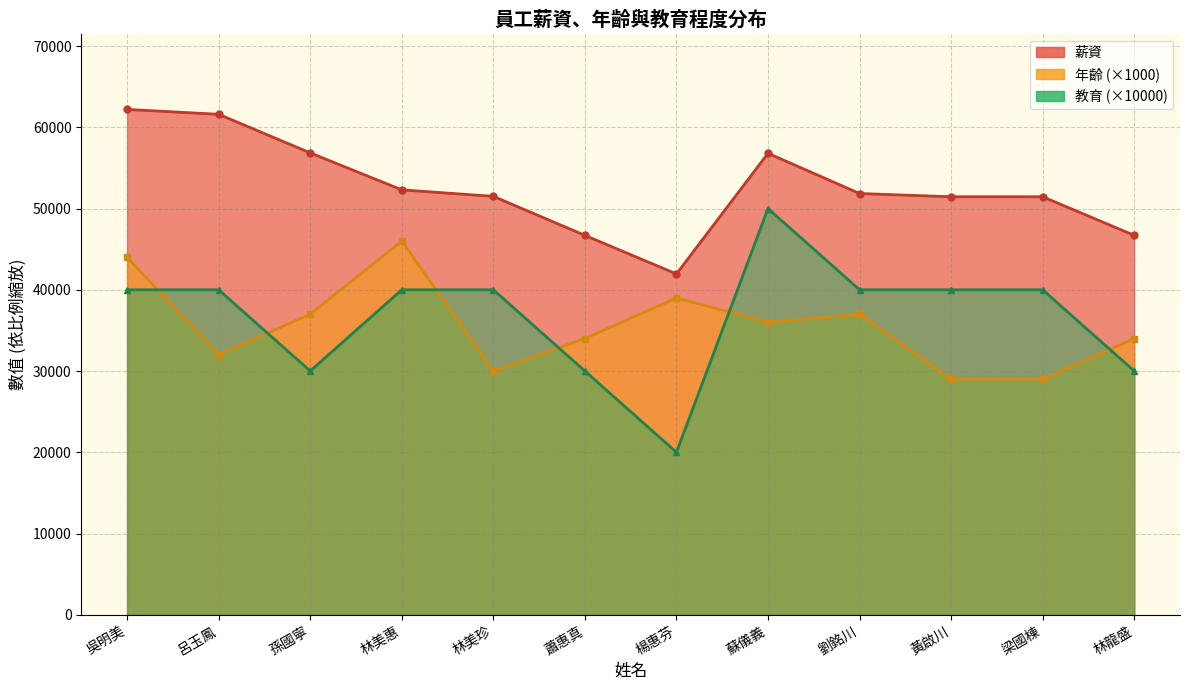

Where does the 年齡 series first go above 36000?

吳明美